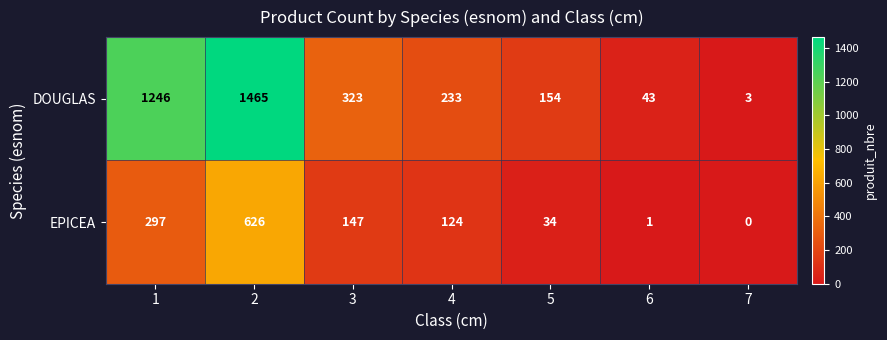

How many data points does each series have?

7